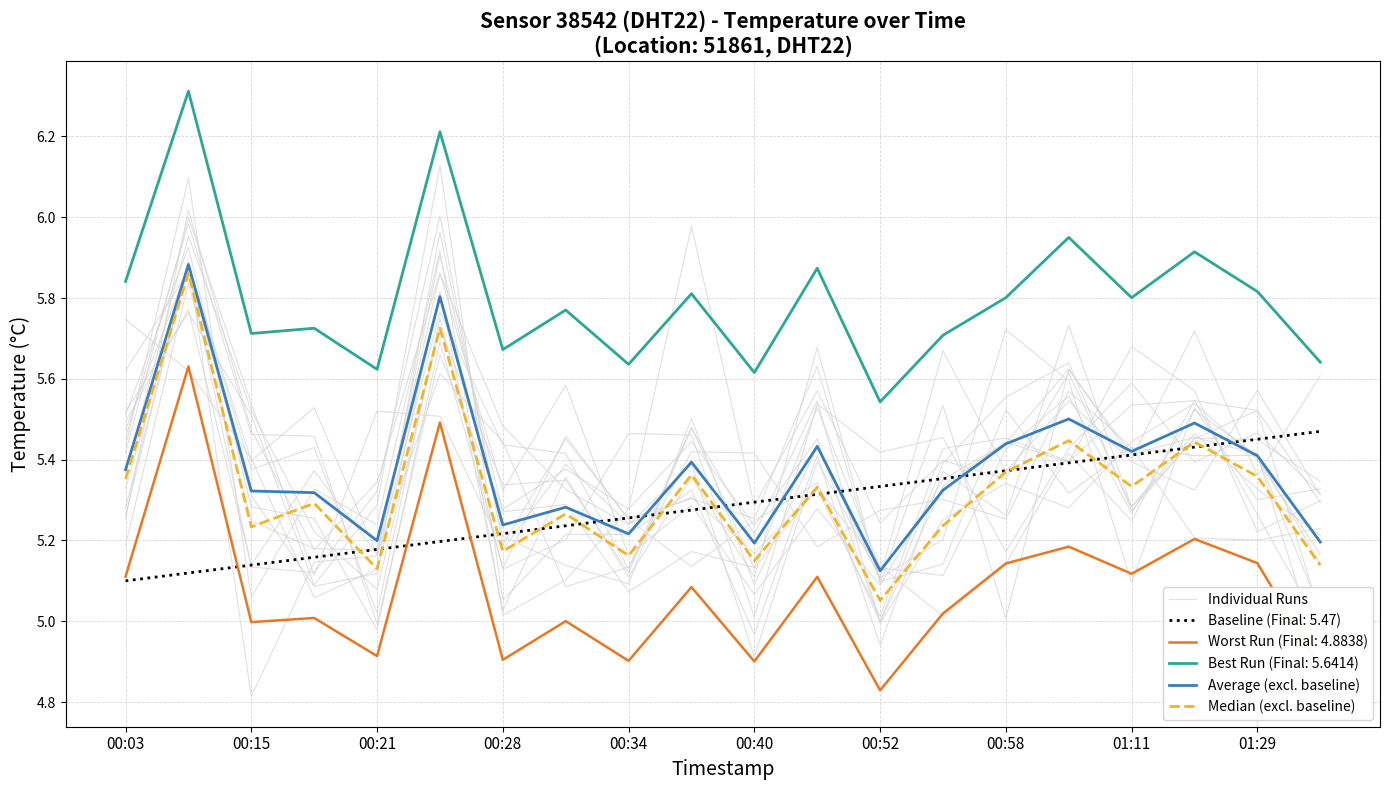

True or false: Worst Run (Final: 4.8838) and Best Run (Final: 5.6414) intersect in this chart.

False